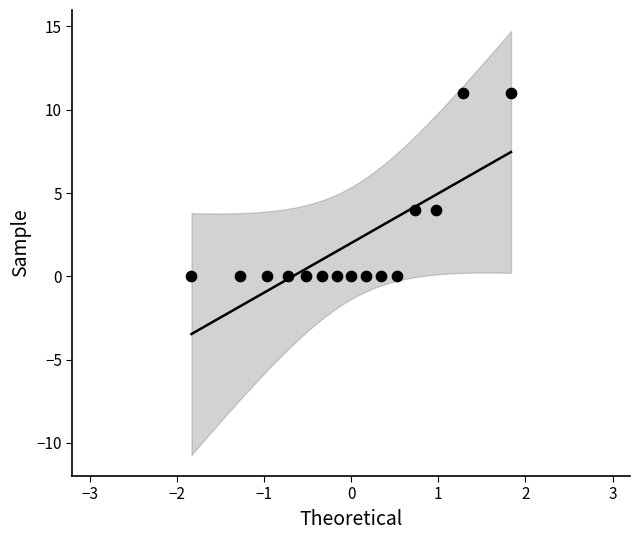

What is the range of Y values (max minus min)?

11